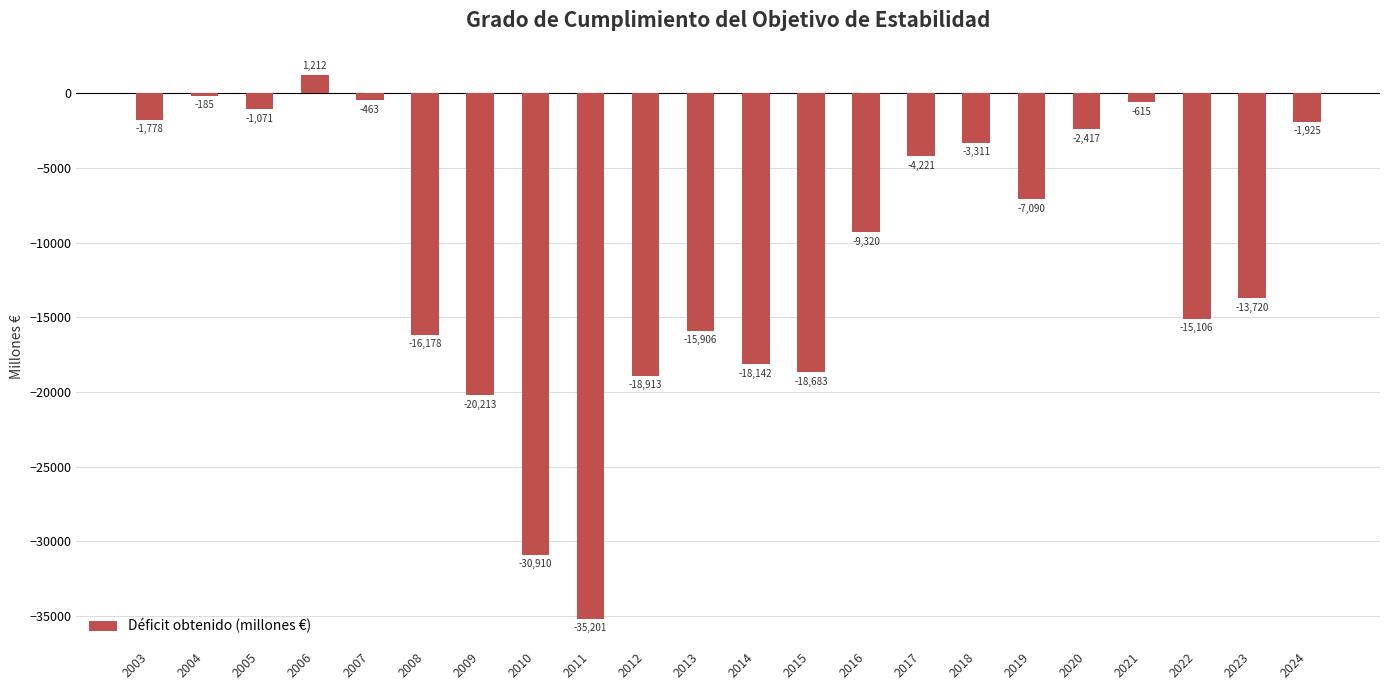

Between 2011 and 2008, which is larger?

2008